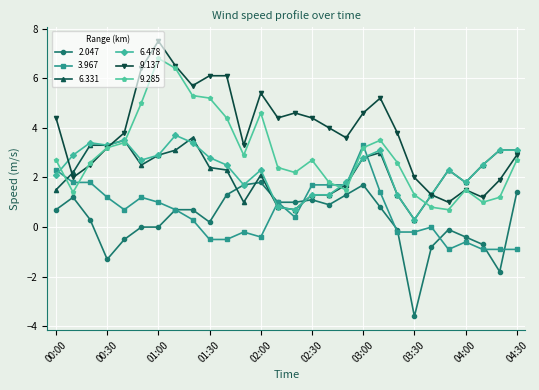

True or false: 3.967 has more than 2 points higher than both neighbors.

True